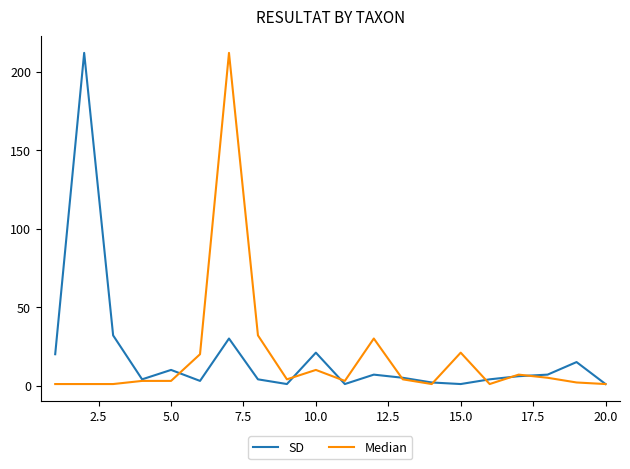

What is the maximum value shown in the chart?

212